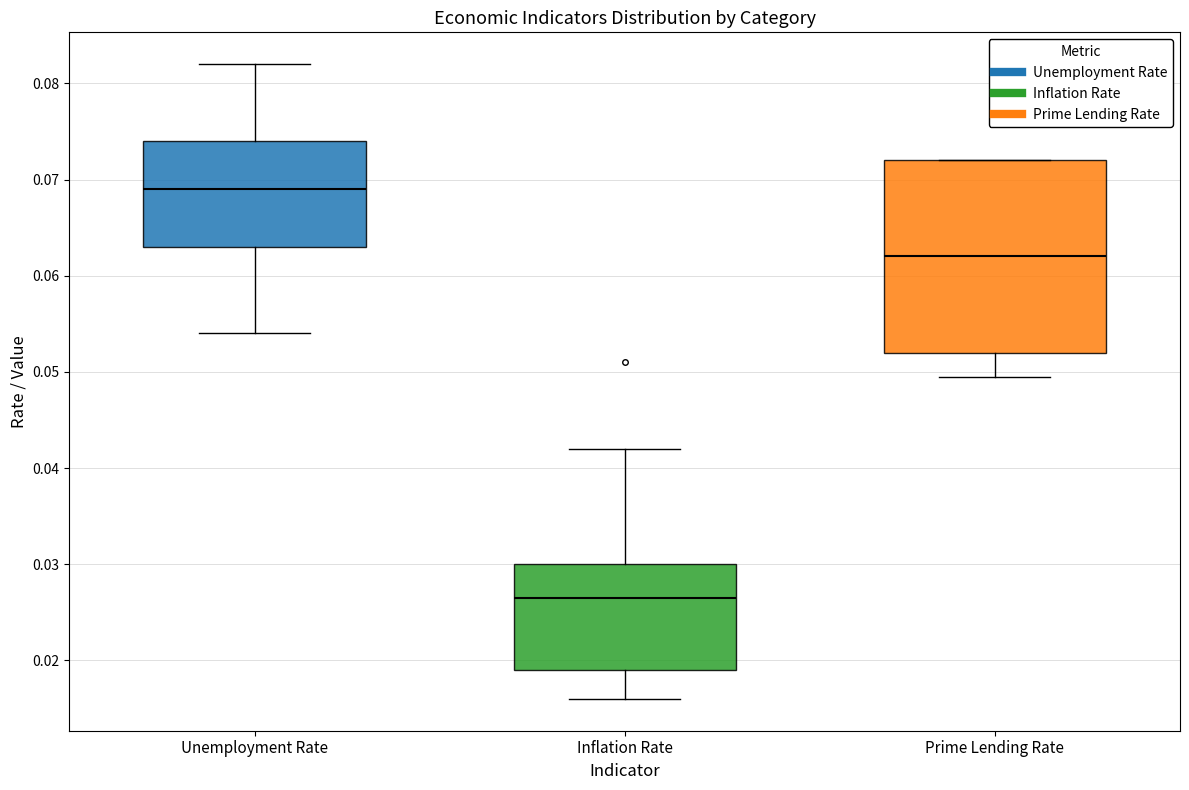

Where does the lower whisker of the box for Unemployment Rate end on the y-axis? The values are not printed on the chart, so give them approximately, as read against the axis.

0.054